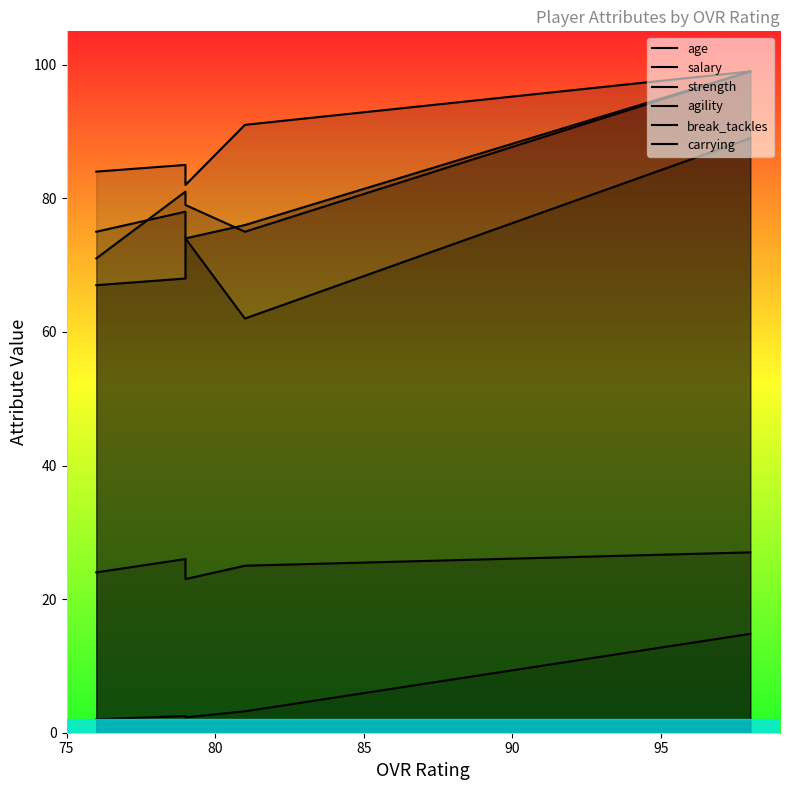

Does the chart display data point markers on the line(s)?

No